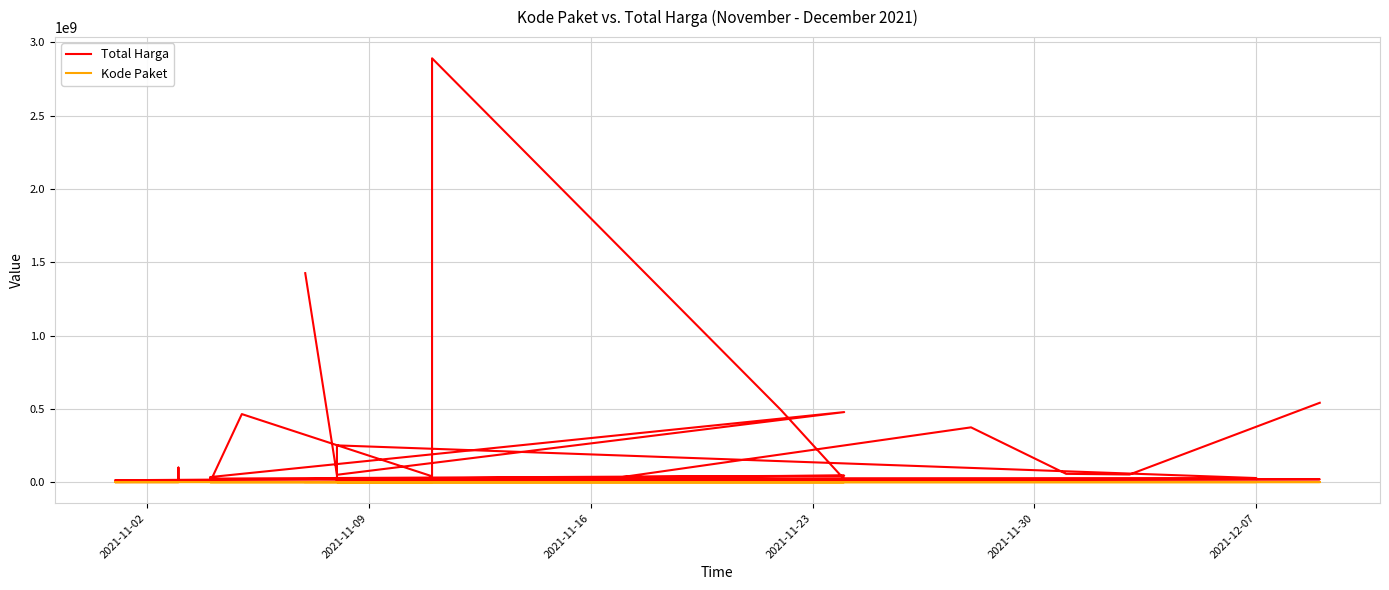

True or false: Total Harga and Kode Paket intersect in this chart.

False